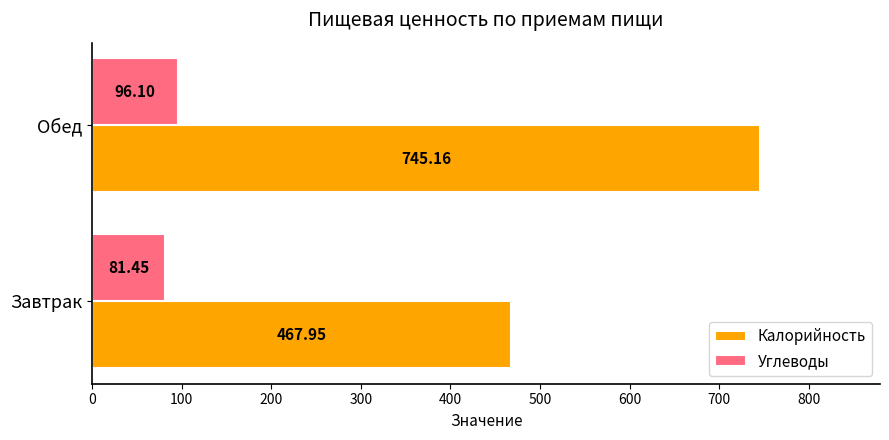

Which category has the highest value across all series?

Обед